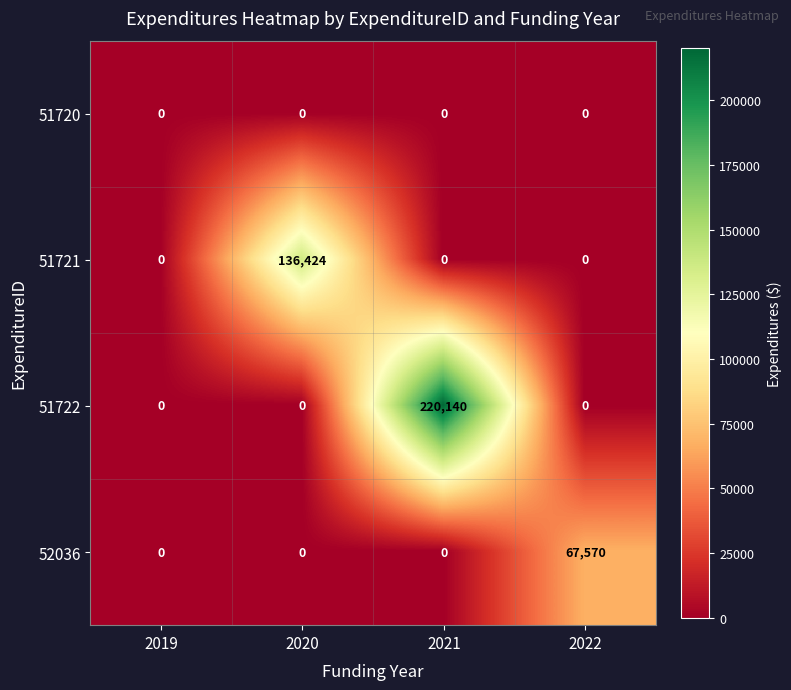

Reading left to right, transcribe all the data shown in this chart.

51720: 2019=0	2020=0	2021=0	2022=0
51721: 2019=0	2020=136424	2021=0	2022=0
51722: 2019=0	2020=0	2021=220140	2022=0
52036: 2019=0	2020=0	2021=0	2022=67570